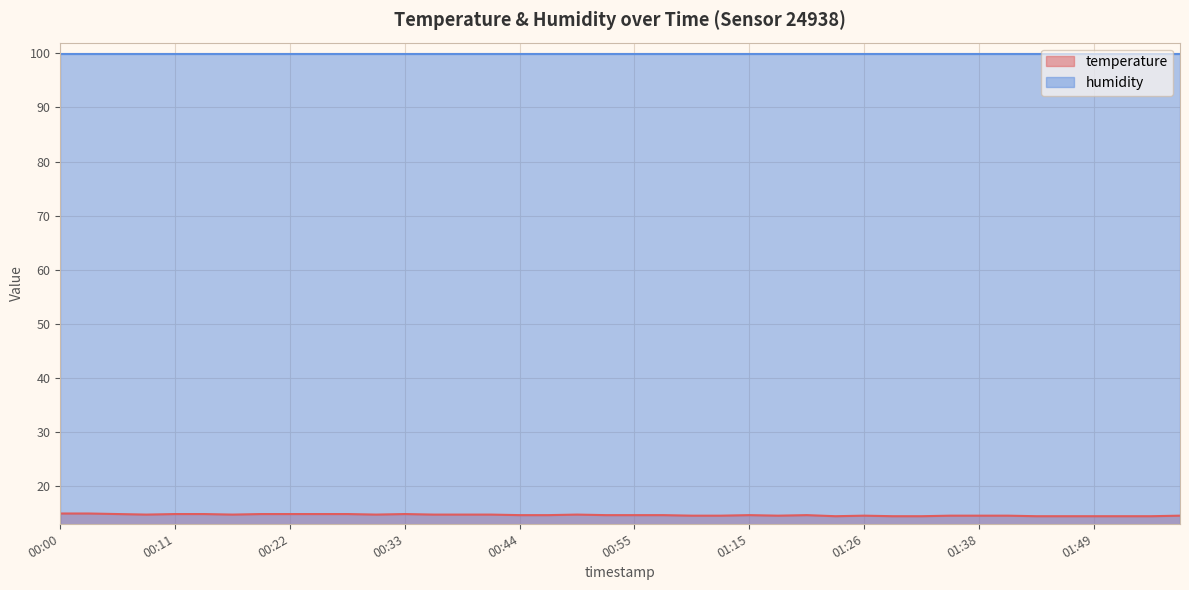

What is the difference between the maximum and second lowest values?

0.5